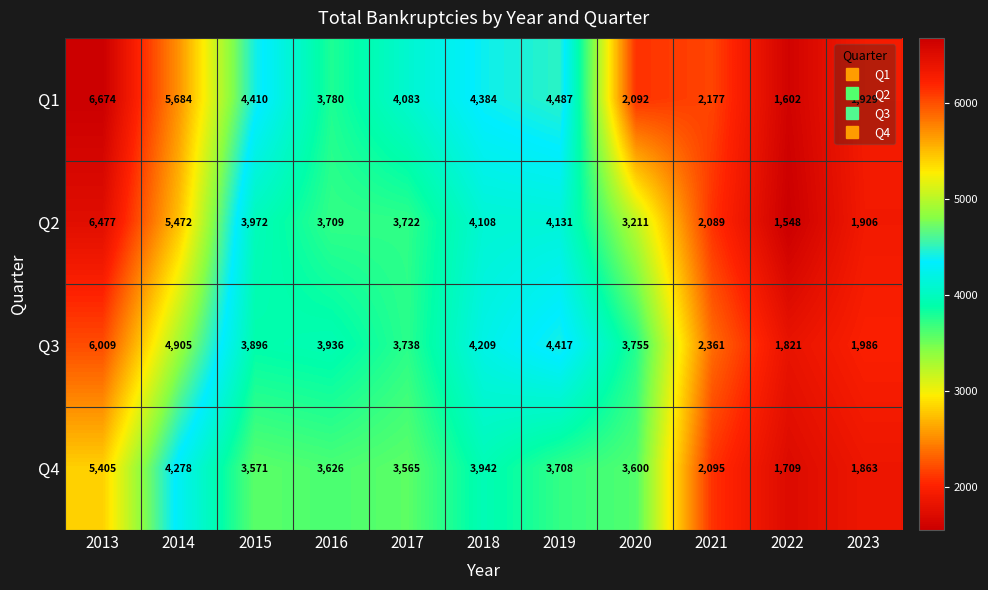

Which series has the largest range (max minus min)?

Q1